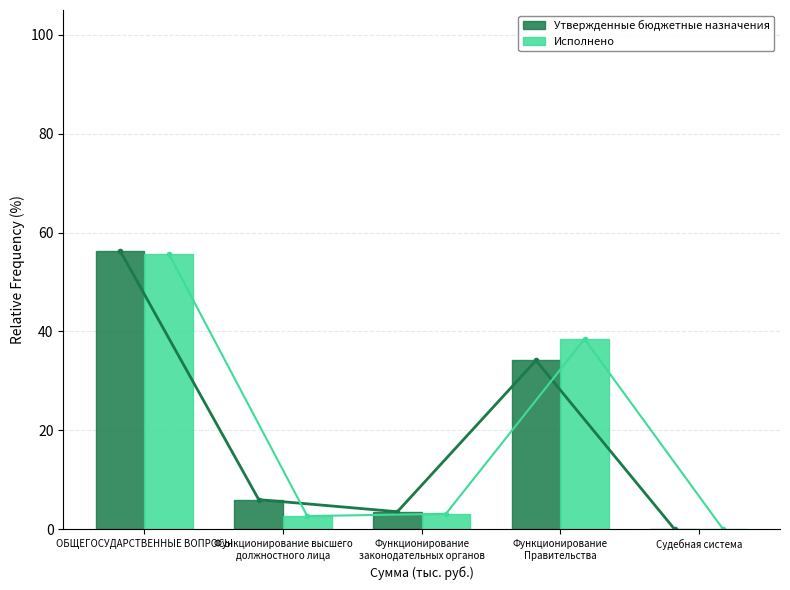

How many data points in Утвержденные бюджетные назначения are above 5?

3